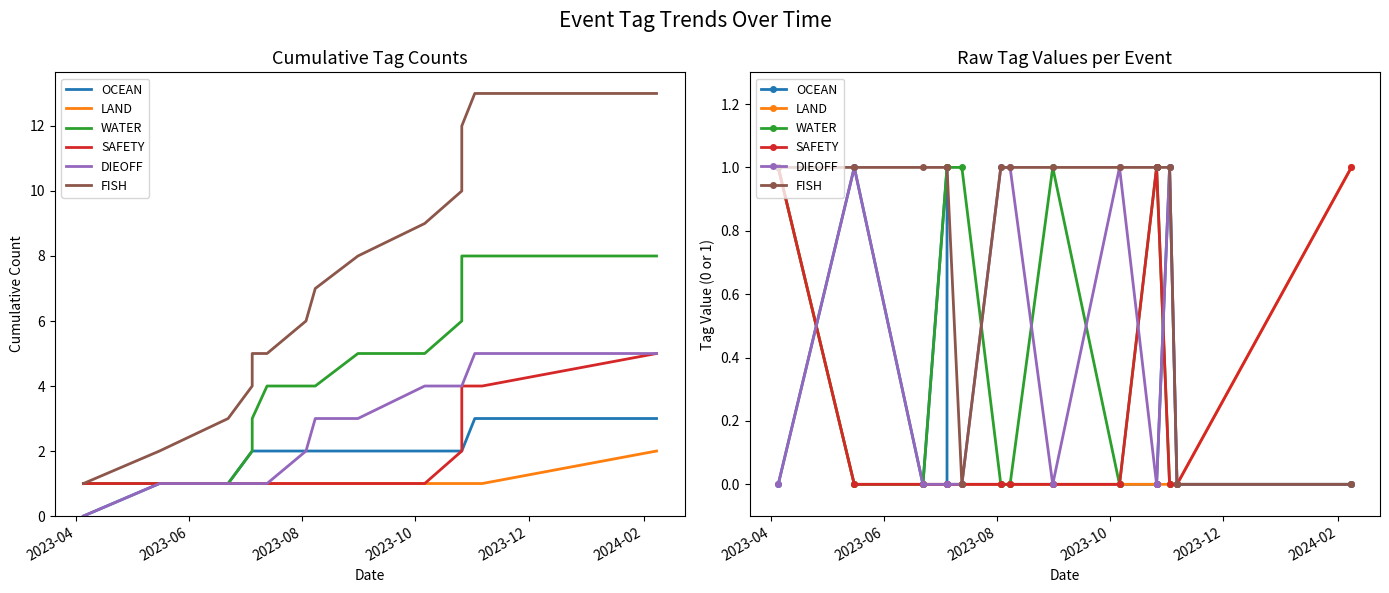

True or false: DIEOFF has a value of 2 at 13.

False